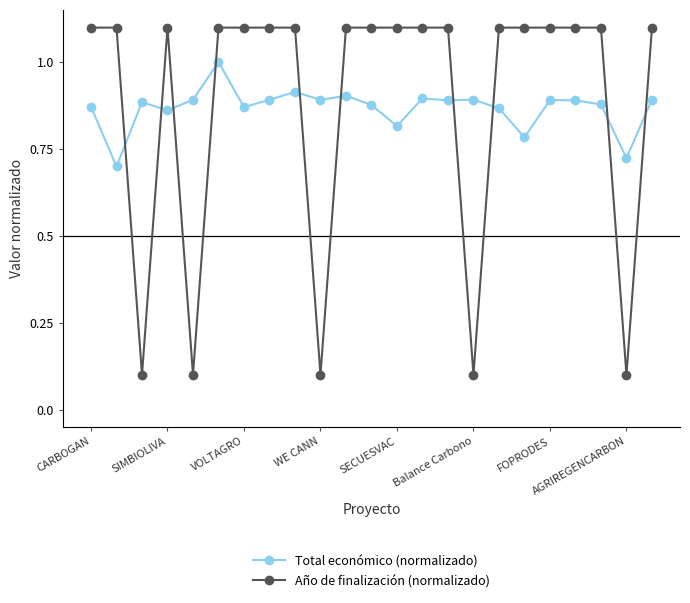

What is the value of the Año de finalización (normalizado) point at the 19th from the left?

1.1